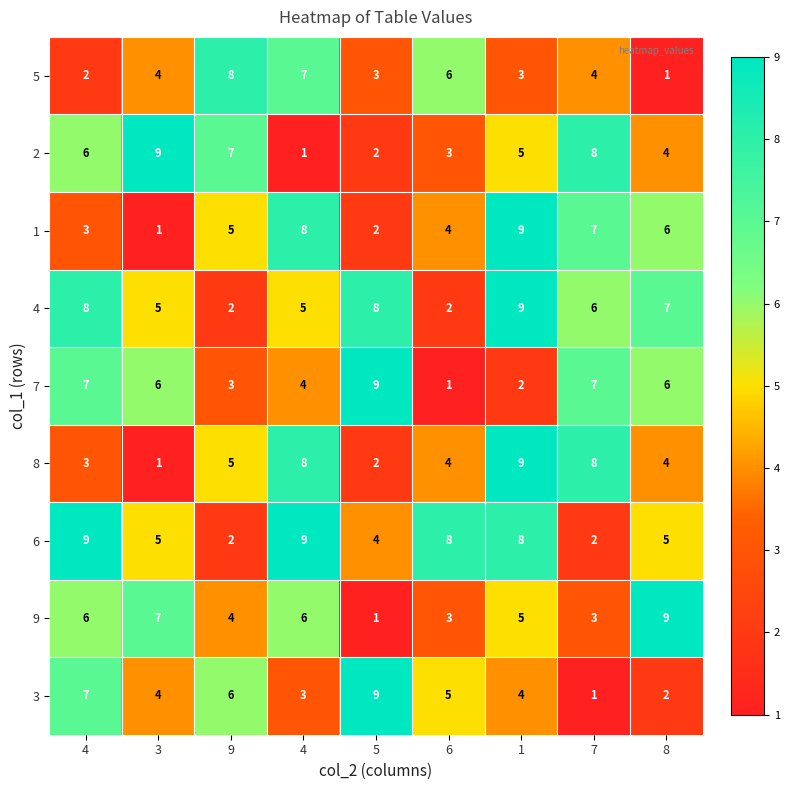

At which category is the sum across all series the highest?

1